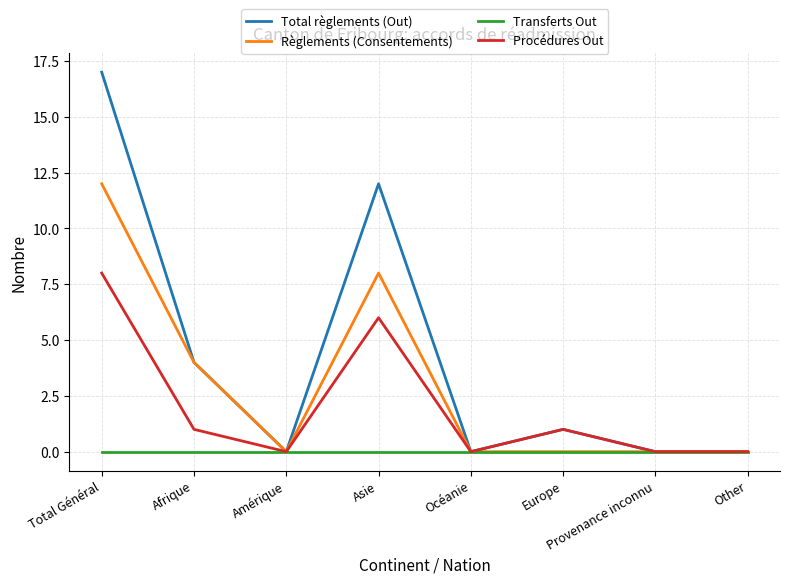

What are all the series names shown in the legend?

Total règlements (Out), Règlements (Consentements), Transferts Out, Procédures Out